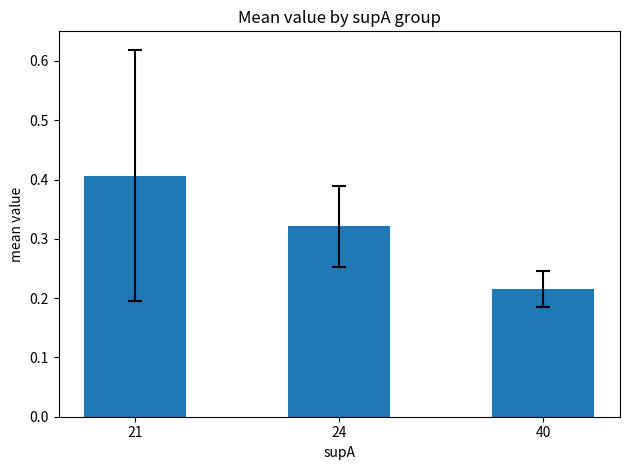

What is the sum of the values at 40 and 24?

0.5